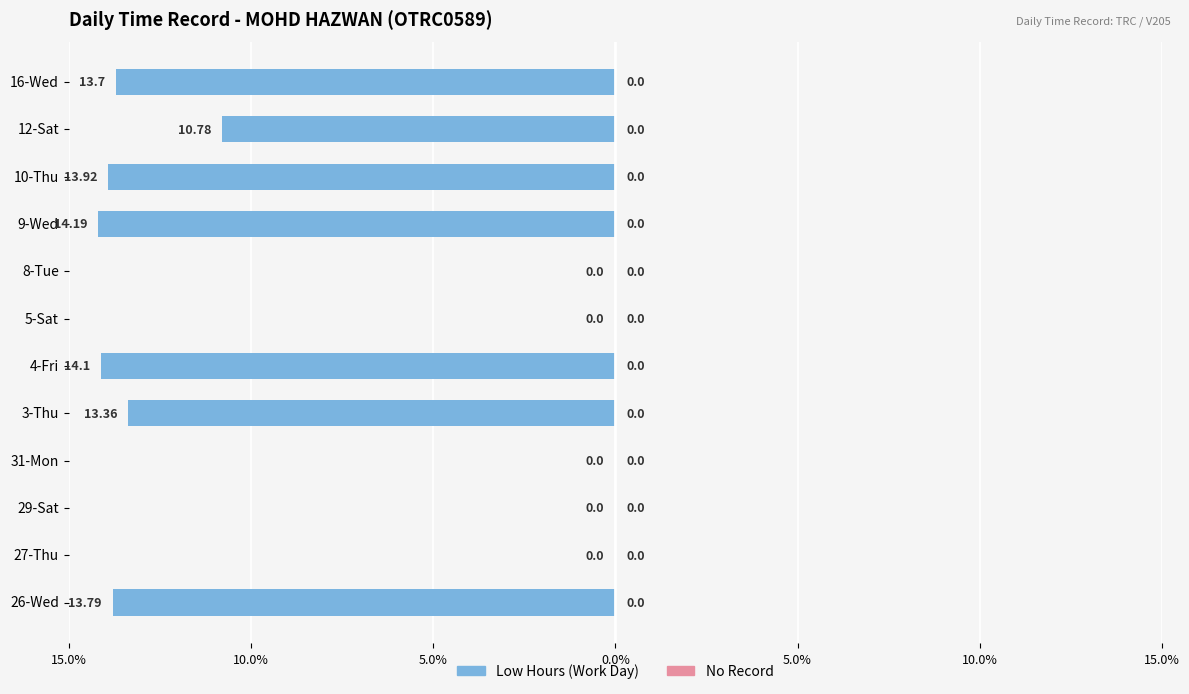

Are the bars horizontal?

Yes